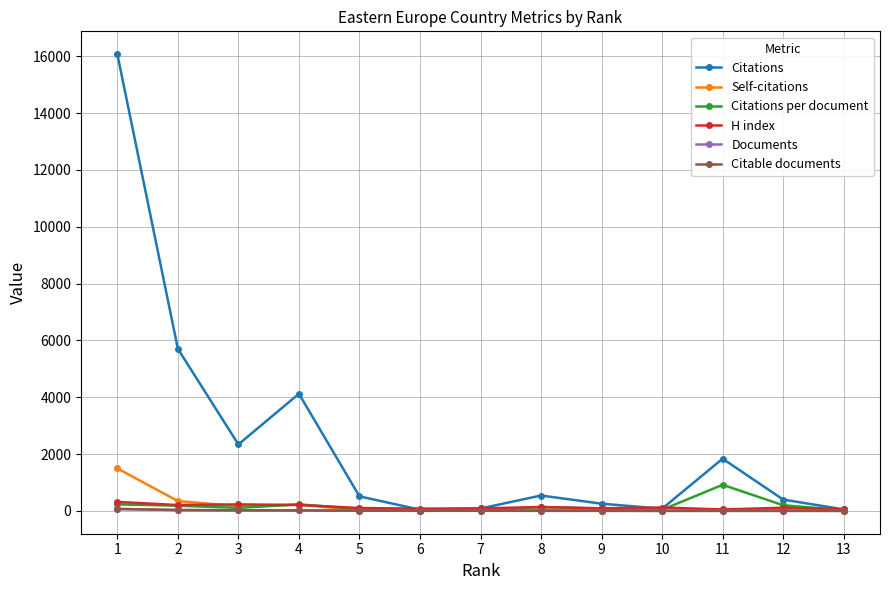

True or false: Self-citations has more than 0 points higher than both neighbors.

True